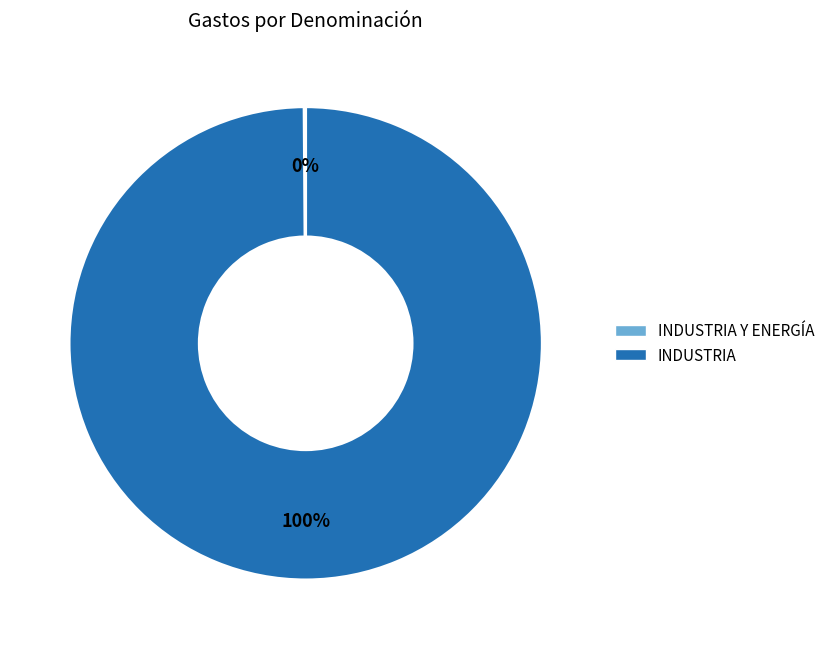

To the nearest percent, what is the average slice percentage?

50%